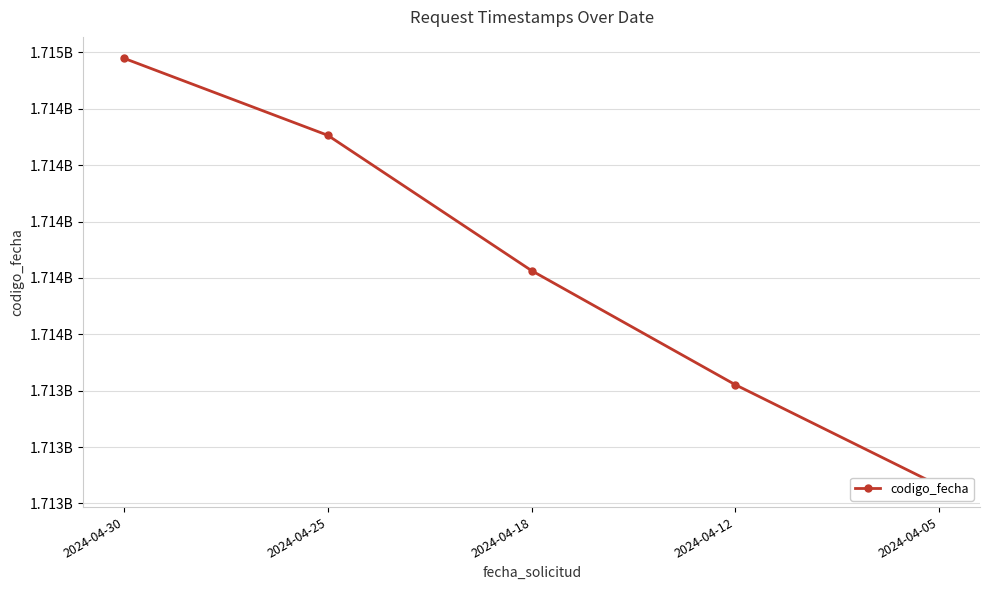

Reading left to right, transcribe all the data shown in this chart.

1714724252	1714382654	1713782449	1713276321	1712828711